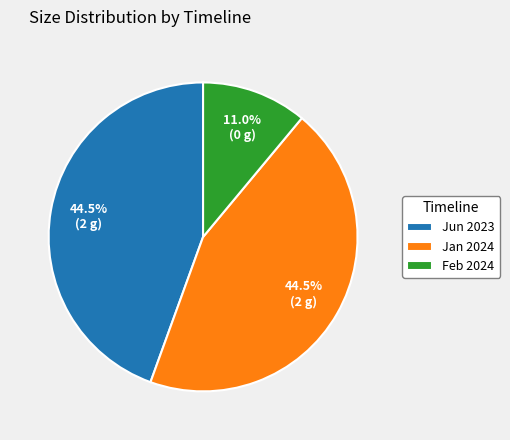

What is the ratio of the value at Jan 2024 to the value at Feb 2024?

4.0